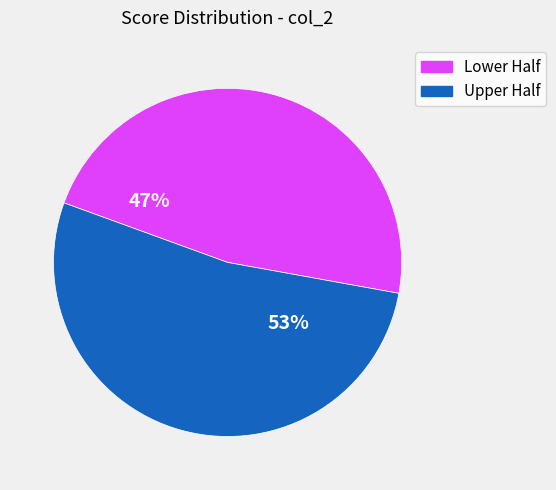

Is there any slice that represents more than half of the pie?

Yes